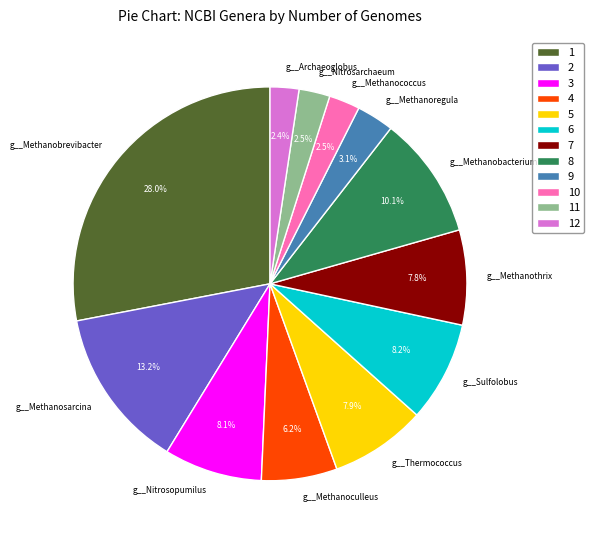

To the nearest percent, what portion does g__Methanosarcina represent?

13%